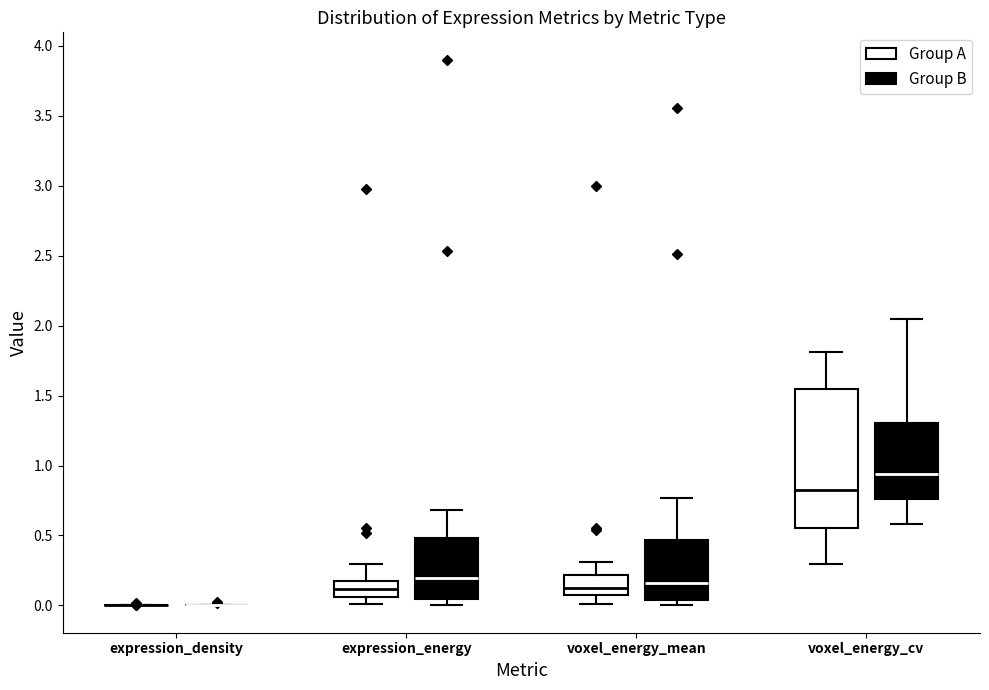

Where is the lower edge of the box for voxel_energy_cv (Group A) on the y-axis? The values are not printed on the chart, so give them approximately, as read against the axis.

0.55